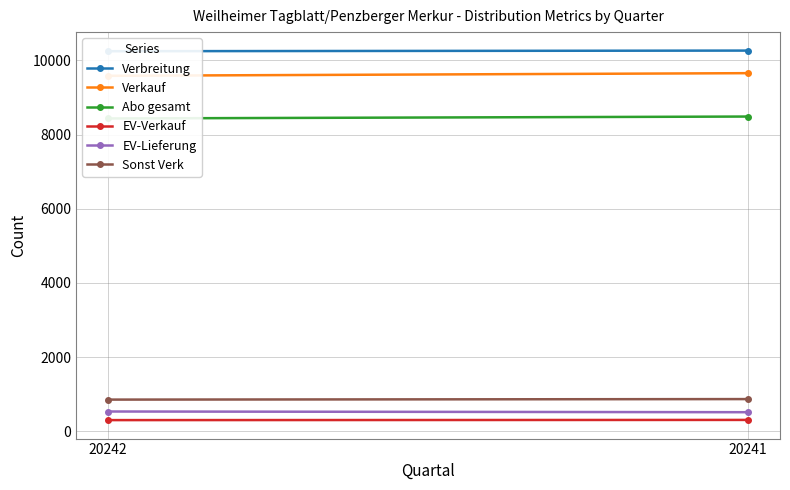

Which has a higher value, 20241 or 20242?

20241